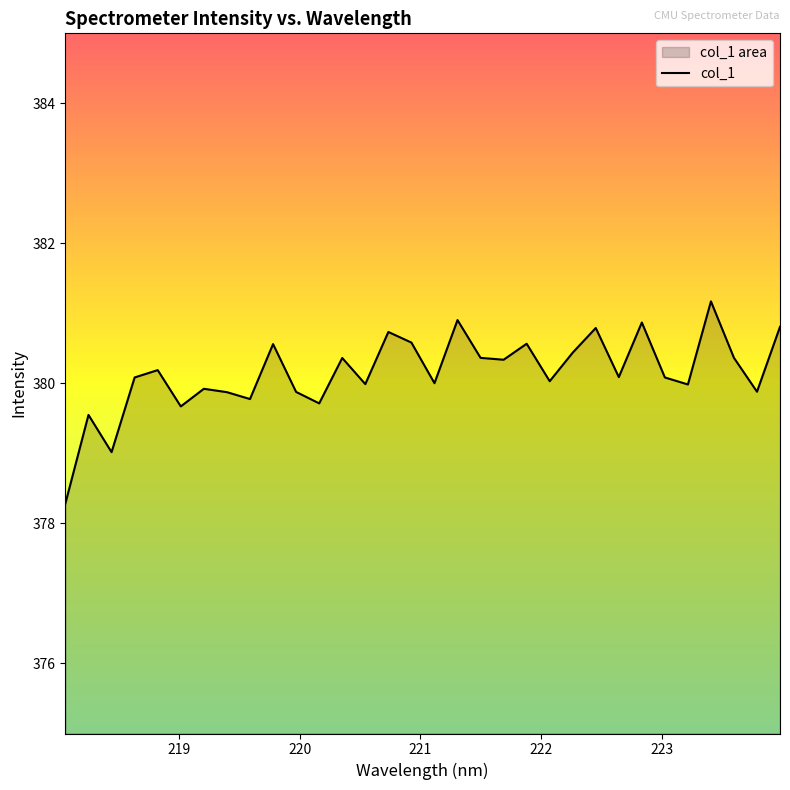

What is the difference between the maximum and minimum values?

2.9